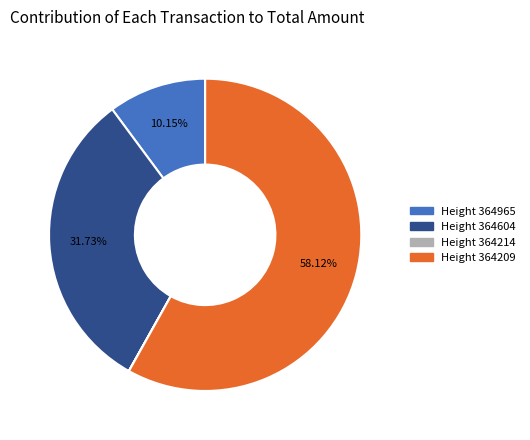

Is there a majority slice in this chart?

Yes